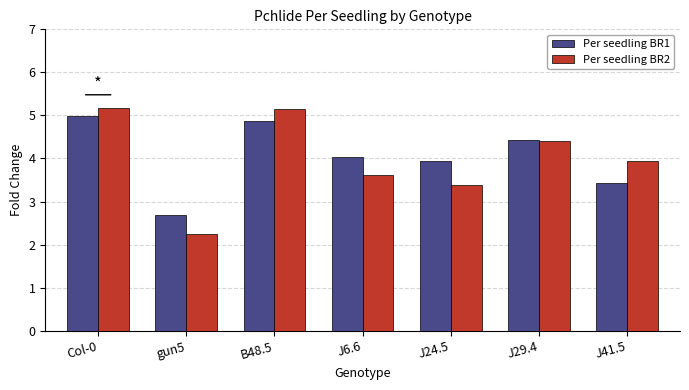

Rank the series by their average value, from lowest to highest.

Per seedling BR2, Per seedling BR1